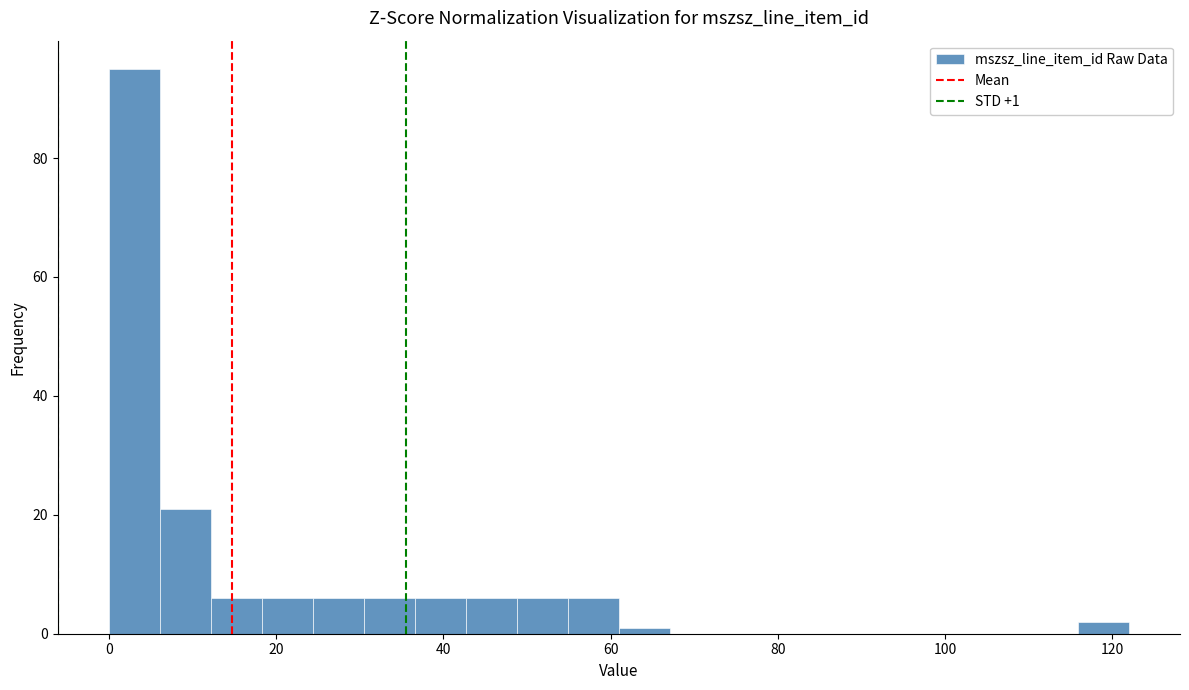

Read against the x-axis, roughly where is the centre of the tallest bar?

4